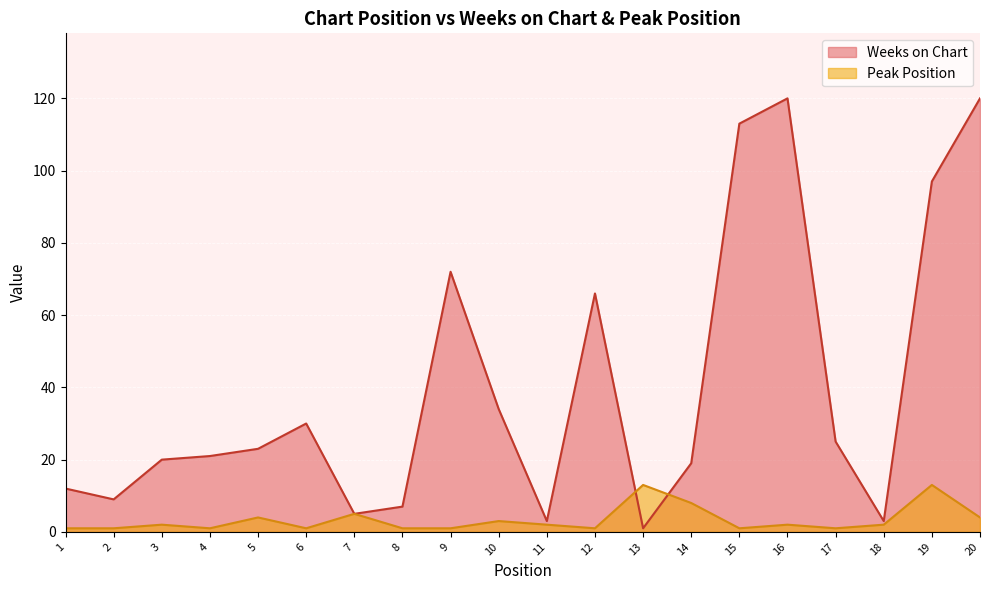

True or false: Peak Position has a value of 4 at 20.

True